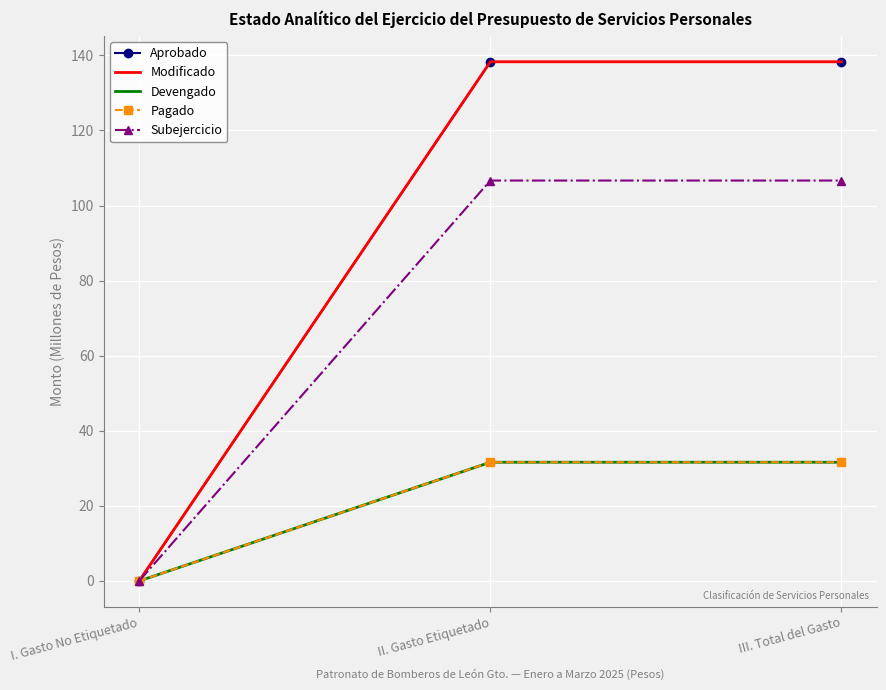

List the labels in order of Aprobado value, largest first.

II. Gasto Etiquetado, III. Total del Gasto, I. Gasto No Etiquetado